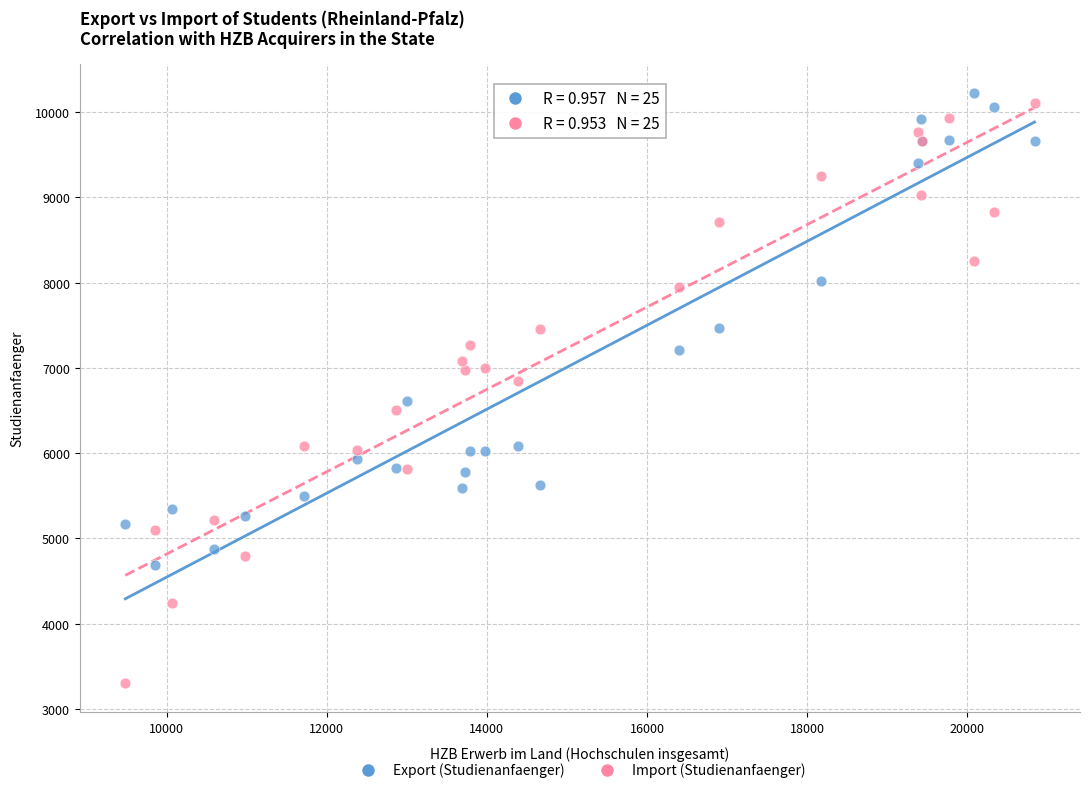

Which series contains the lowest Y value?

Import (Studienanfaenger)